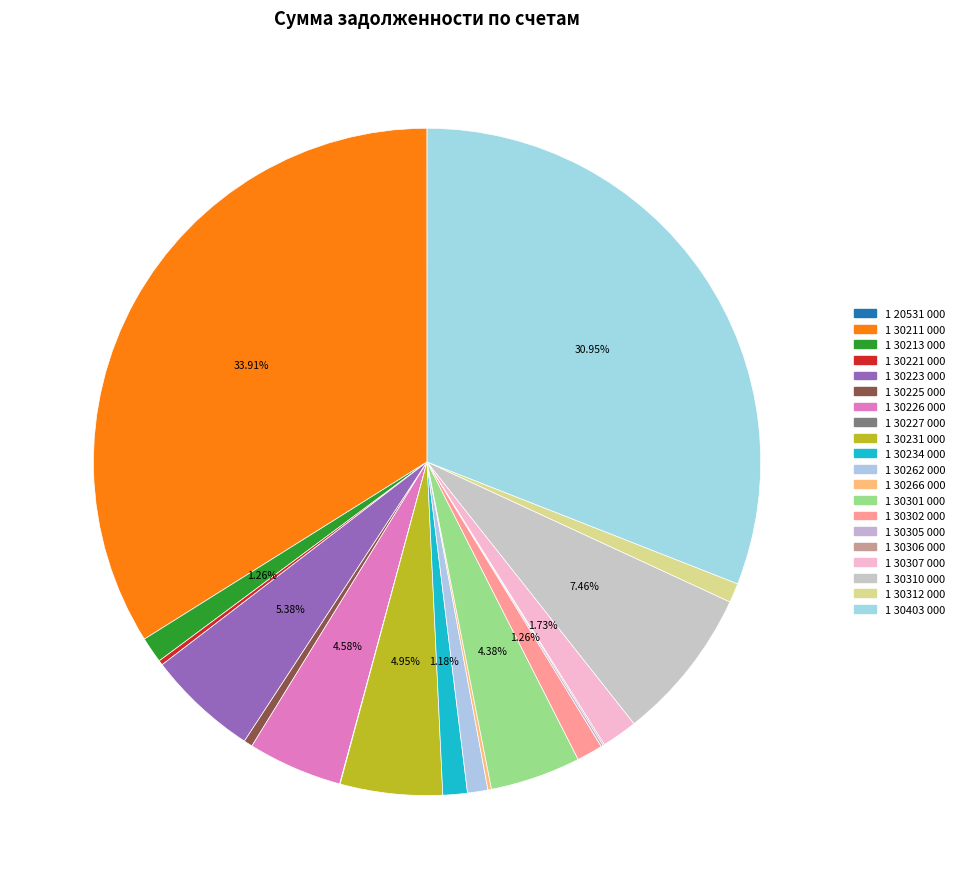

Between 1 30312 000 and 1 30226 000, which is larger?

1 30226 000